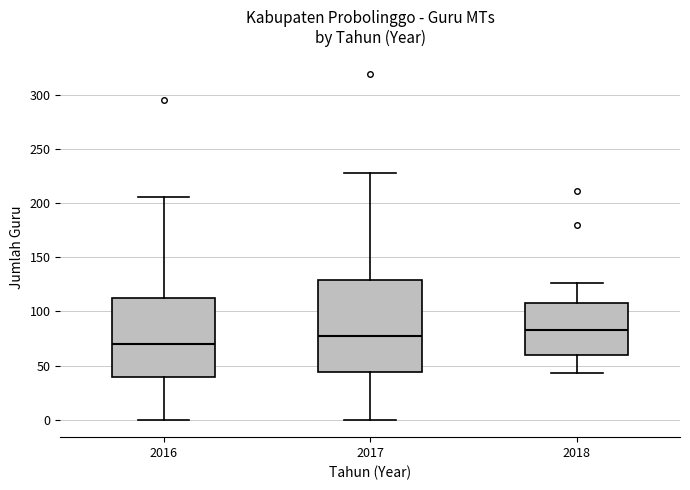

Which box has the highest median line?

2018